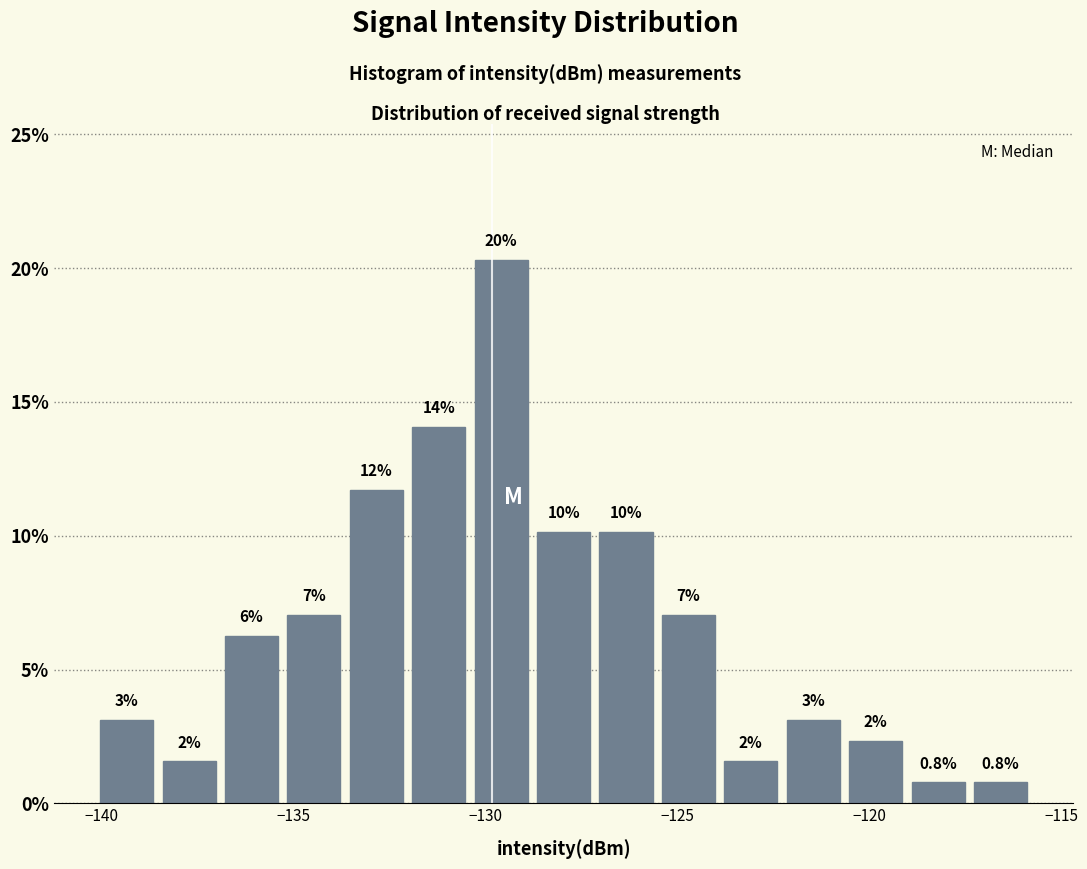

Around what value on the x-axis is the tallest bar? Give the approximate position of its centre, as read against the axis.

-129.5